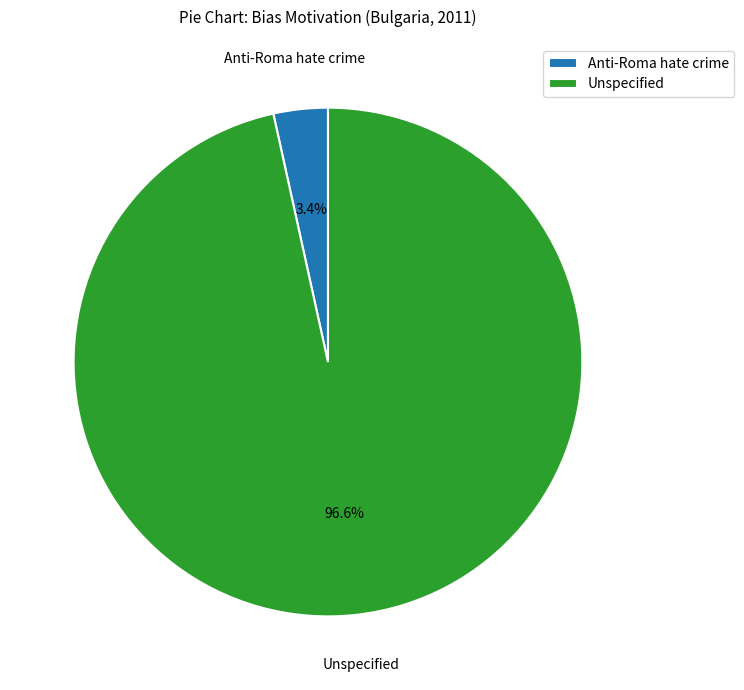

To the nearest percent, what percentage of the pie is Anti-Roma hate crime?

3%